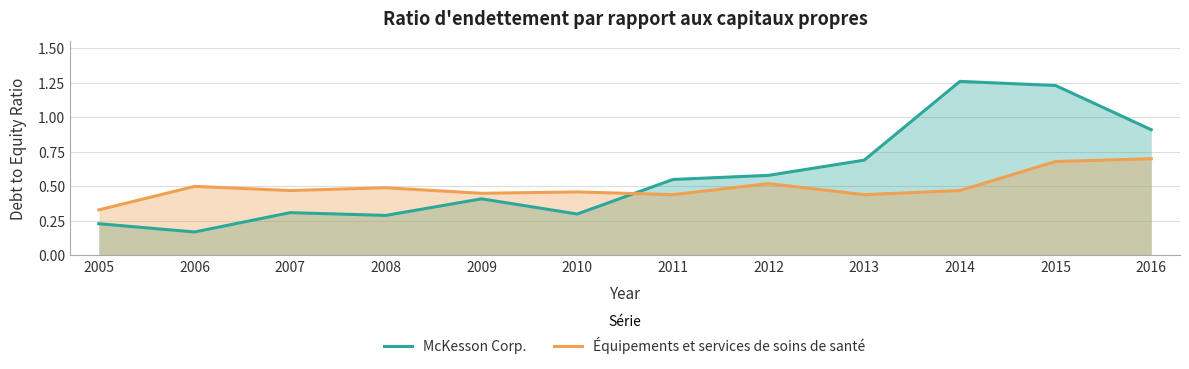

Which label corresponds to the largest value in the chart?

2014